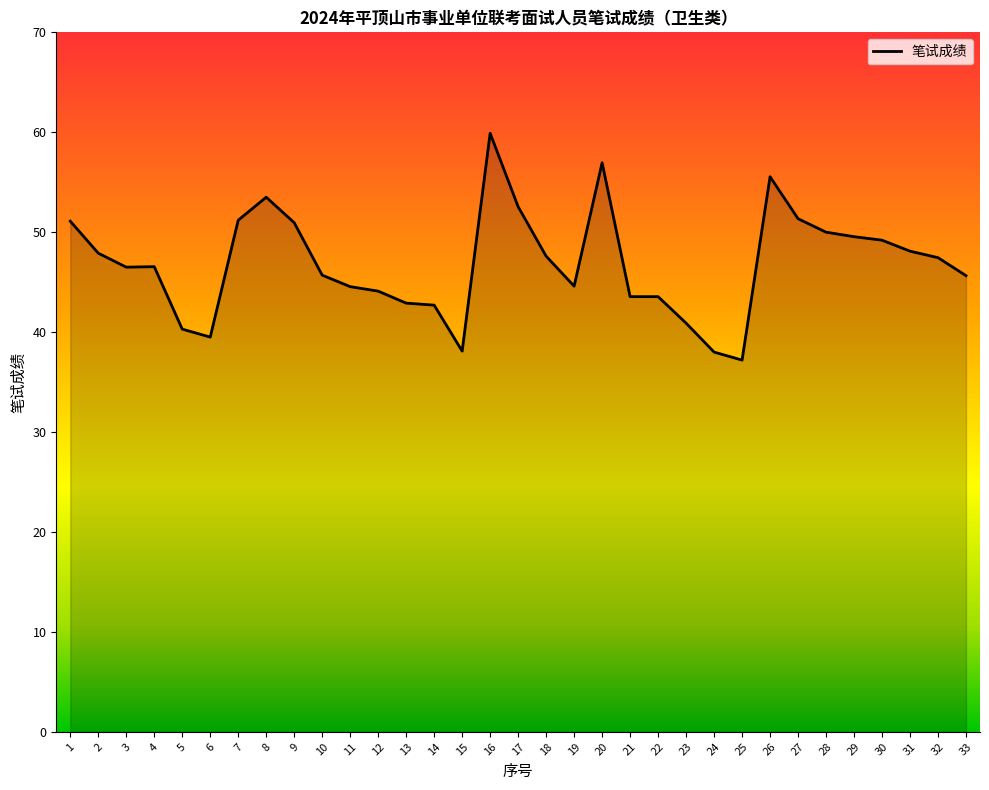

What is the difference between the maximum and second lowest values?

21.9